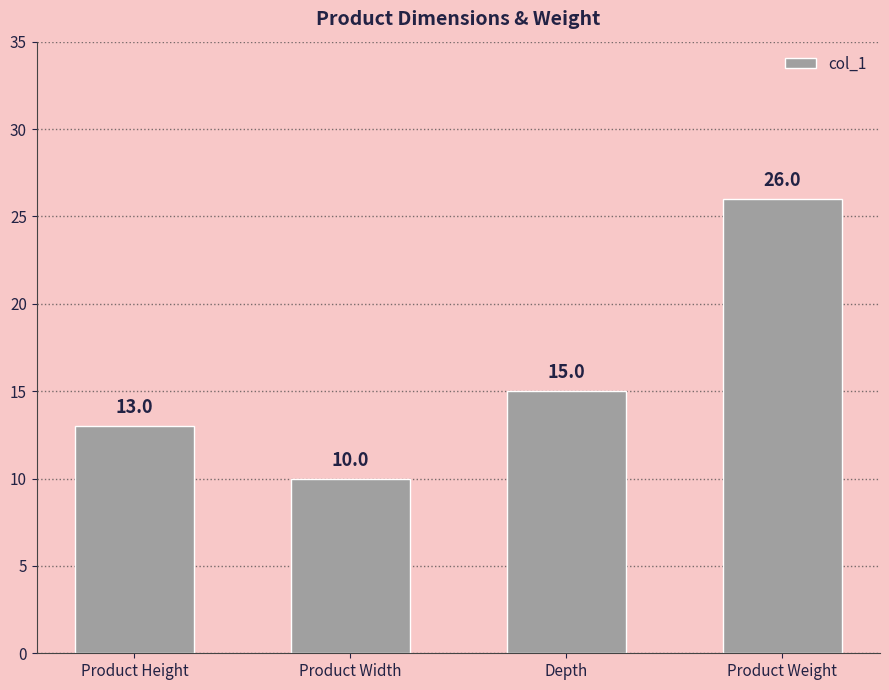

Reading left to right, transcribe all the data shown in this chart.

Product Height=13	Product Width=10	Depth=15	Product Weight=26